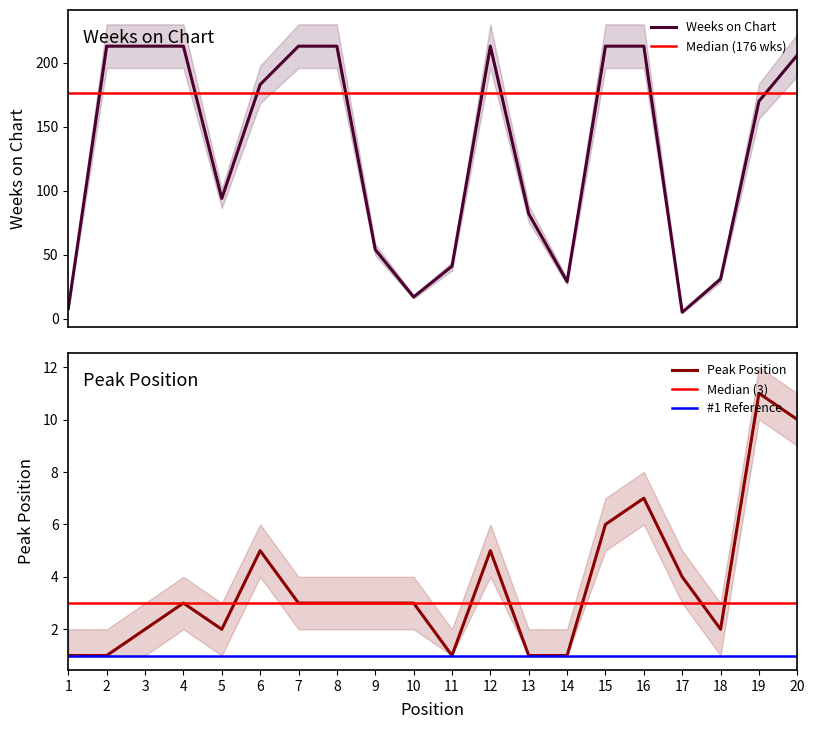

What is the lowest value of the Weeks on Chart series?

5